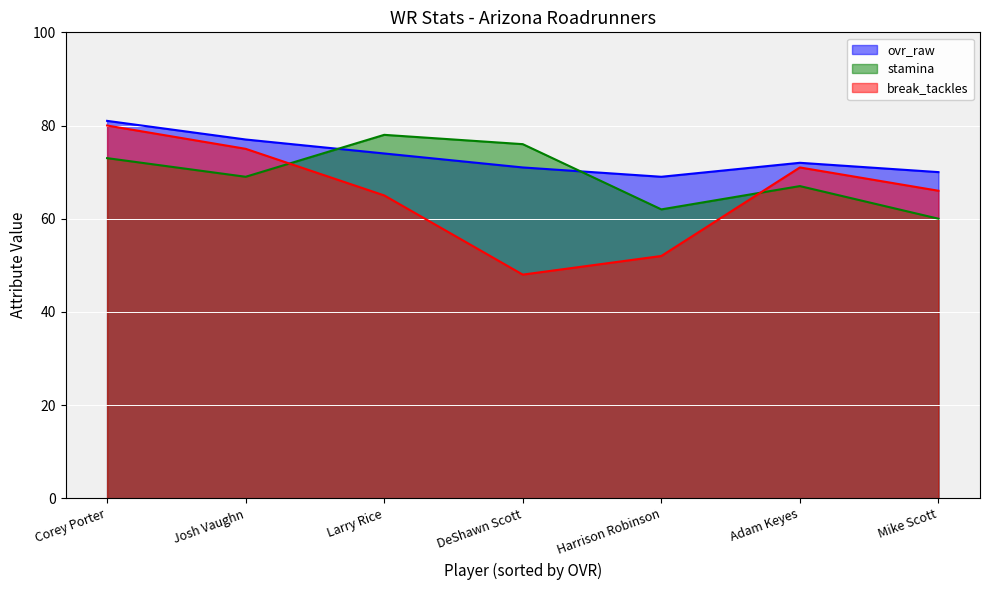

Which label corresponds to the smallest value in the chart?

DeShawn Scott